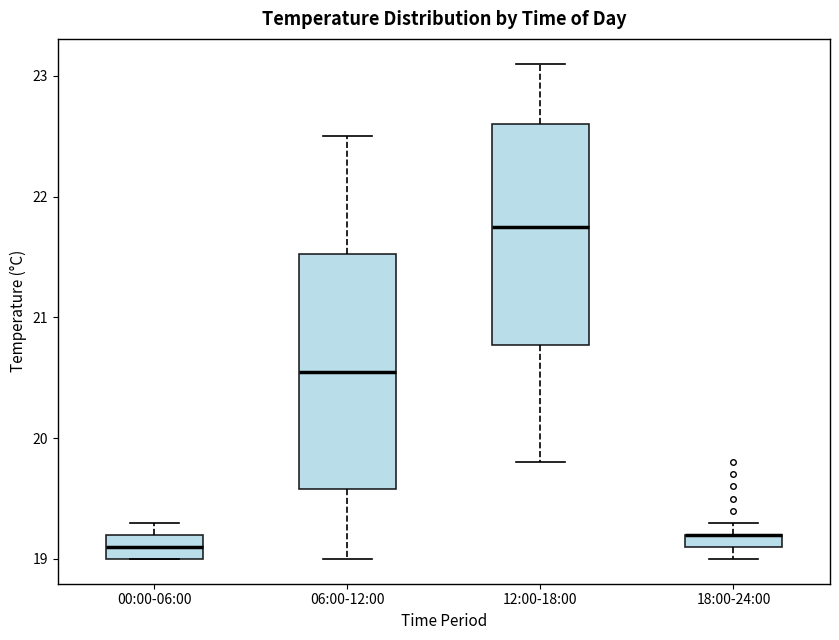

Which box is the tallest, from its lower edge to its upper edge?

06:00-12:00